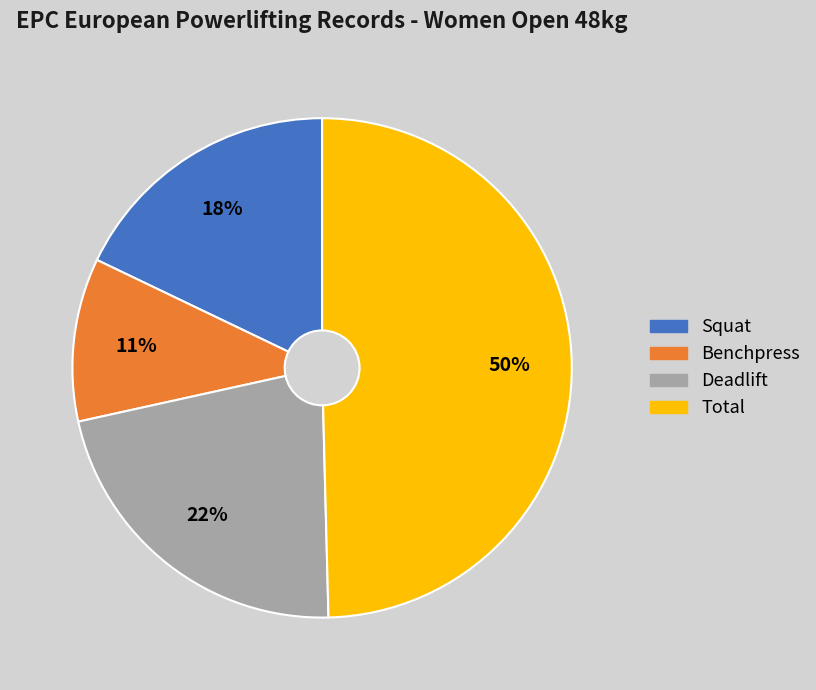

Approximately how many times larger is the value at Benchpress compared to Total?

0.2